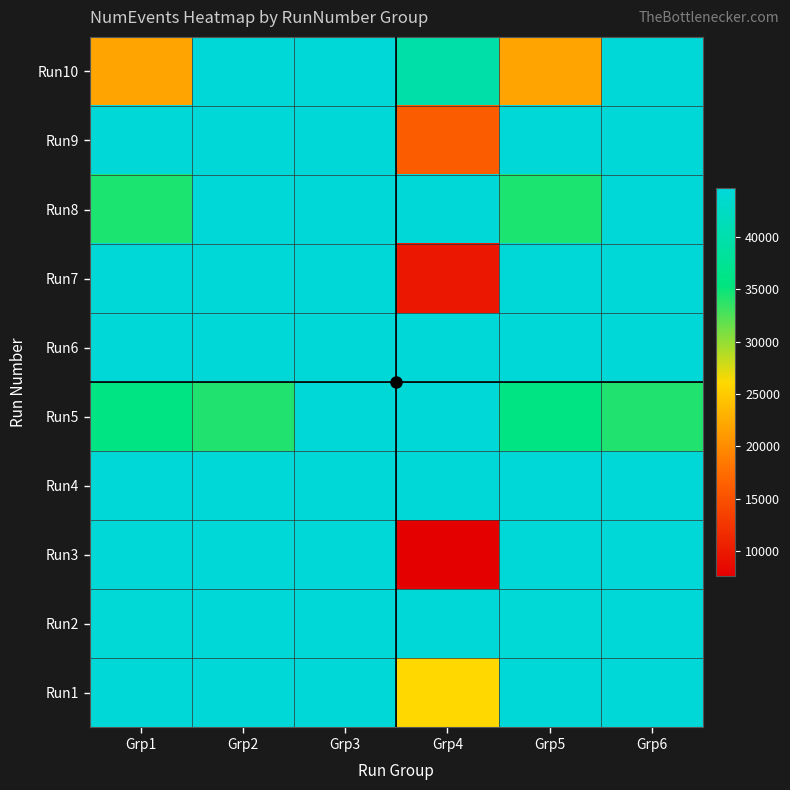

What is the spread (max minus min) of values at Grp1?

22647